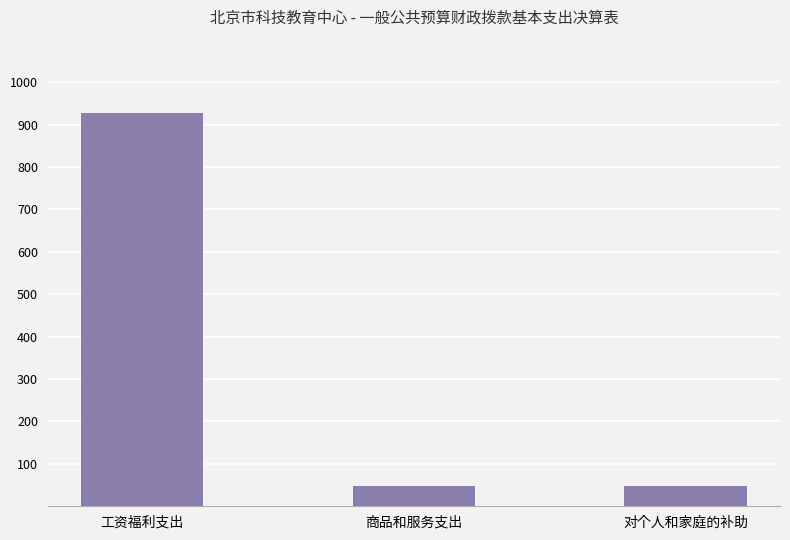

What is the sum of the values at 对个人和家庭的补助 and 商品和服务支出?

95.4